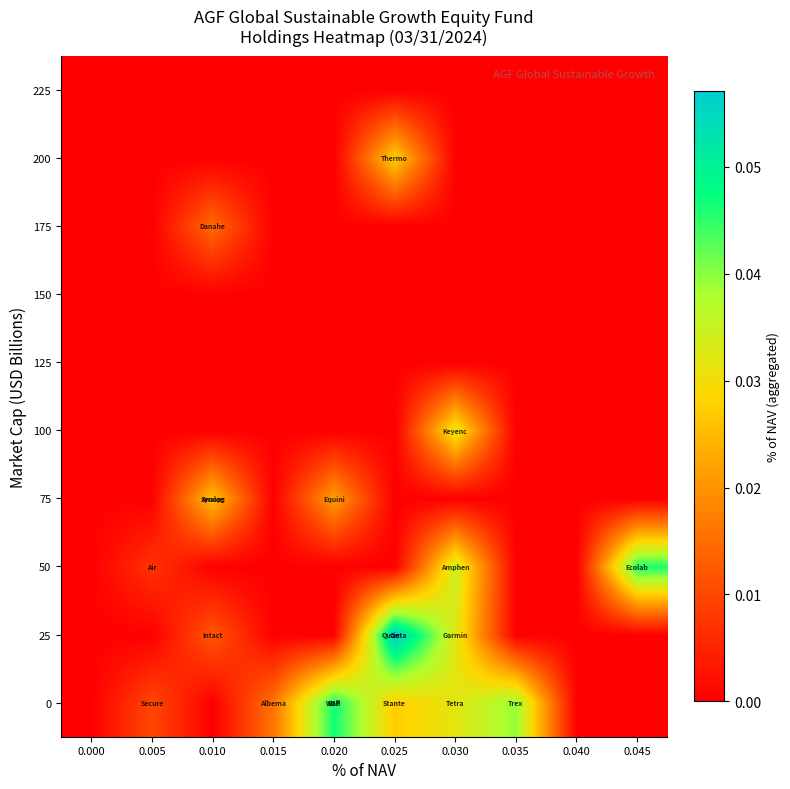

At which category does the chart reach its peak across all series?

0.025